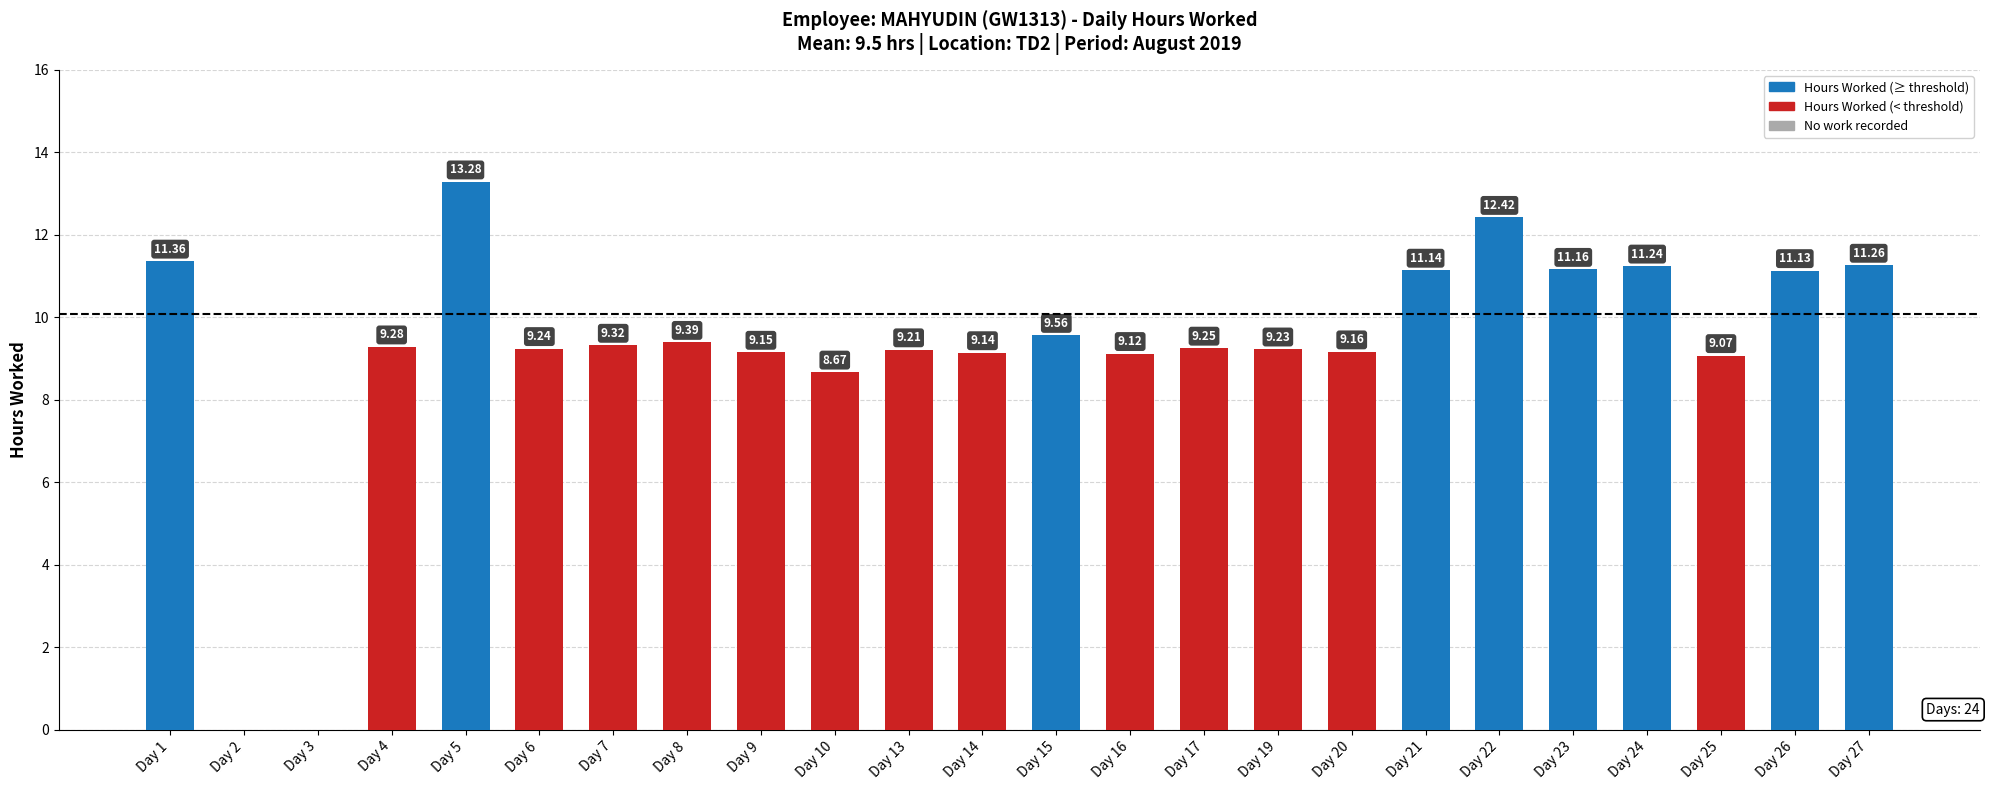

What is the sum of all values?

221.8